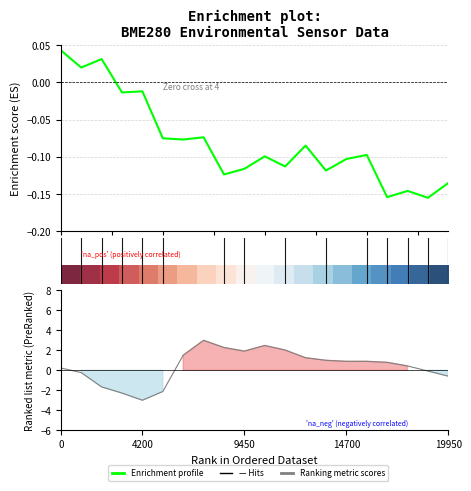

How many data points does each series have?

20